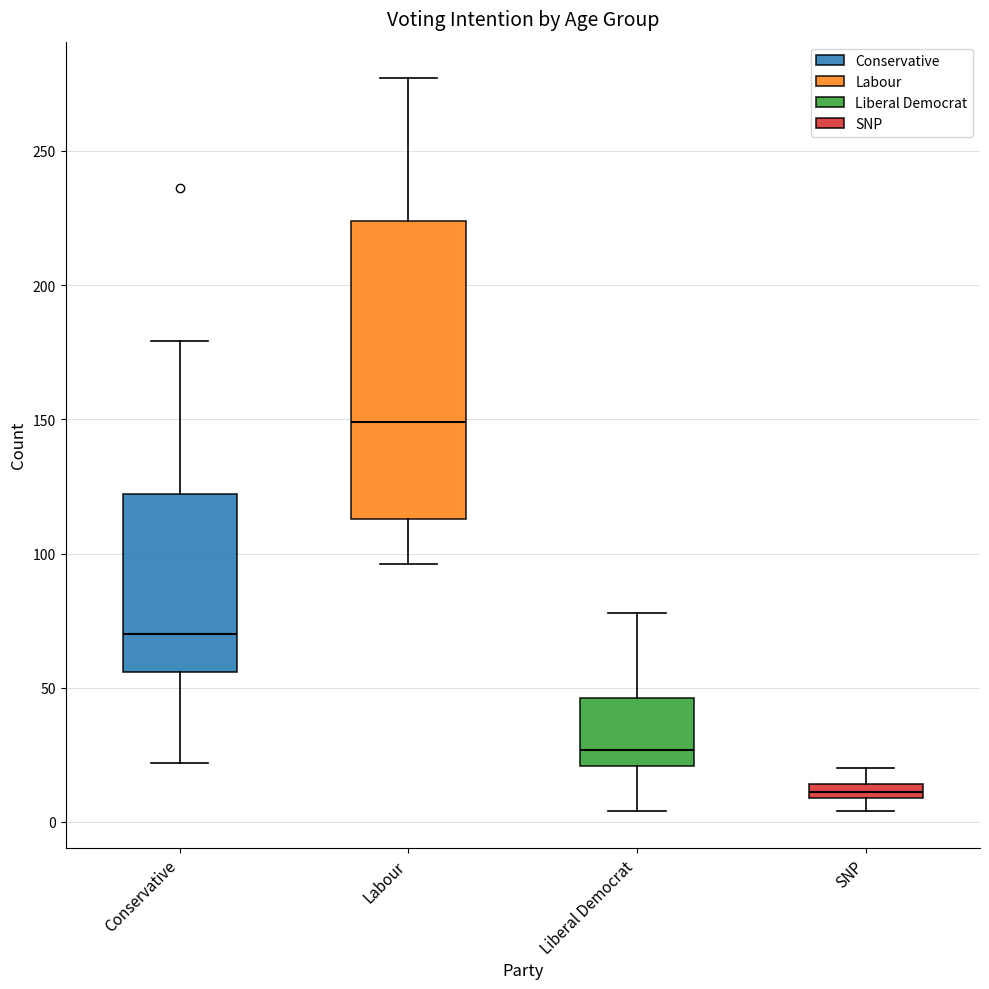

Comparing the boxes themselves (not the whiskers), which one is the tallest?

Labour